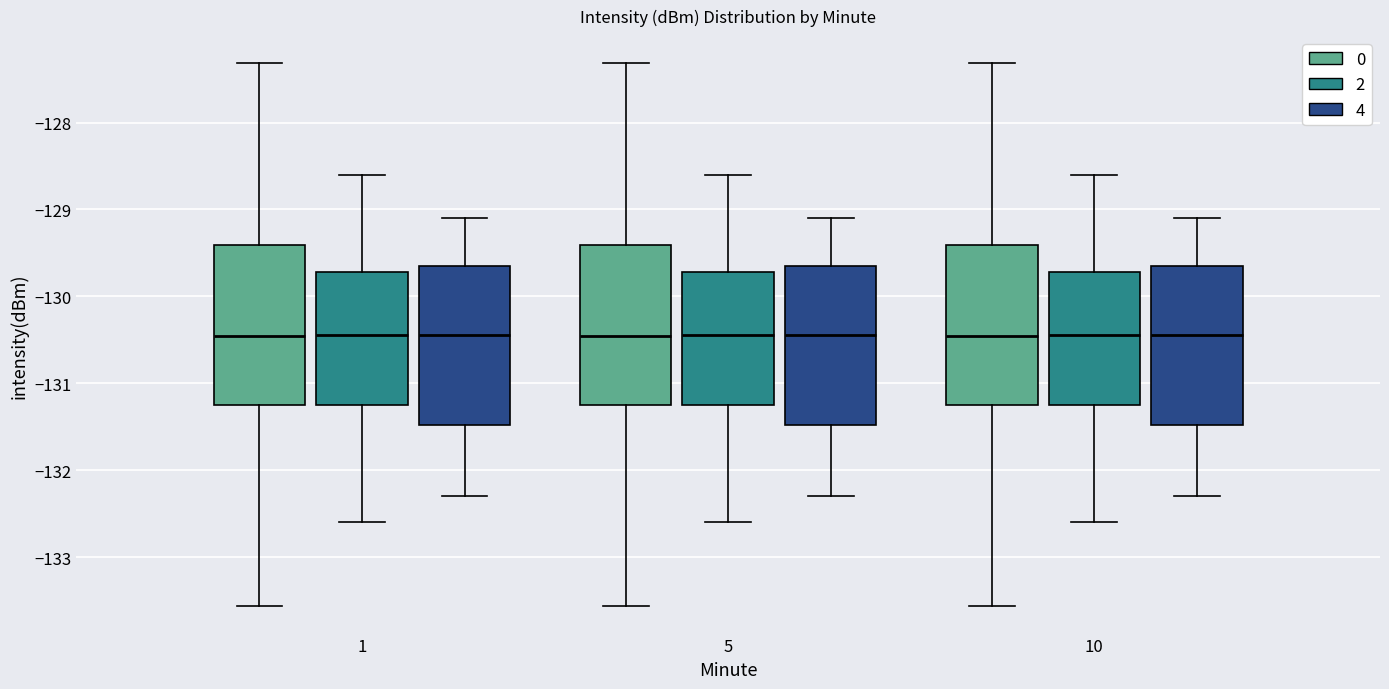

Reading left to right, read every box against the y-axis: the position of its median line, the range the box covers, and the ends of its whiskers. The values are not printed on the chart, so give them approximately, as read against the axis.

1 (0): median -130.5, box -131.2 to -129.4, whiskers -133.6 to -127.3
1 (2): median -130.4, box -131.2 to -129.7, whiskers -132.6 to -128.6
1 (4): median -130.4, box -131.5 to -129.6, whiskers -132.3 to -129.1
5 (0): median -130.5, box -131.2 to -129.4, whiskers -133.6 to -127.3
5 (2): median -130.4, box -131.2 to -129.7, whiskers -132.6 to -128.6
5 (4): median -130.4, box -131.5 to -129.6, whiskers -132.3 to -129.1
10 (0): median -130.5, box -131.2 to -129.4, whiskers -133.6 to -127.3
10 (2): median -130.4, box -131.2 to -129.7, whiskers -132.6 to -128.6
10 (4): median -130.4, box -131.5 to -129.6, whiskers -132.3 to -129.1